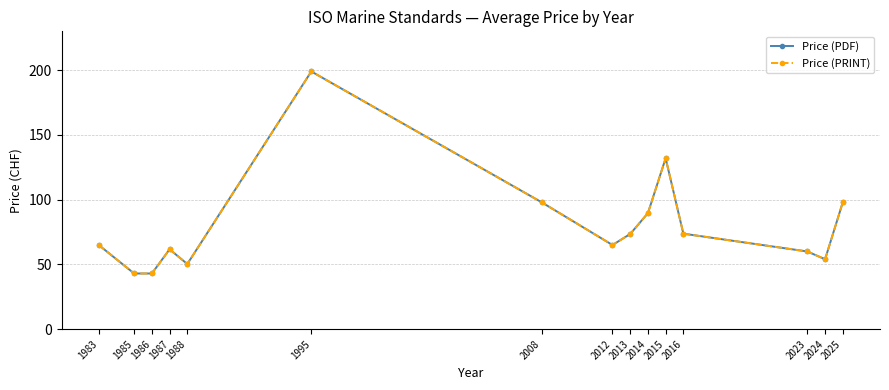

Is this an area chart (filled region under the line)?

No